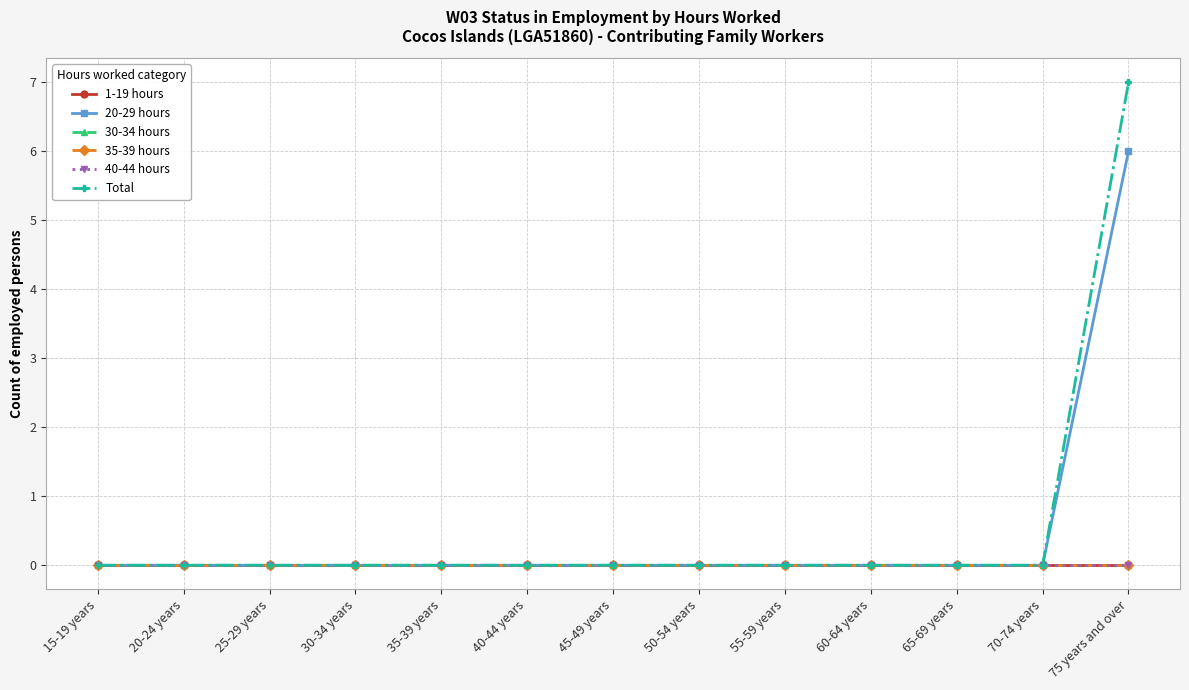

At which label is Total closest to 3?

15-19 years